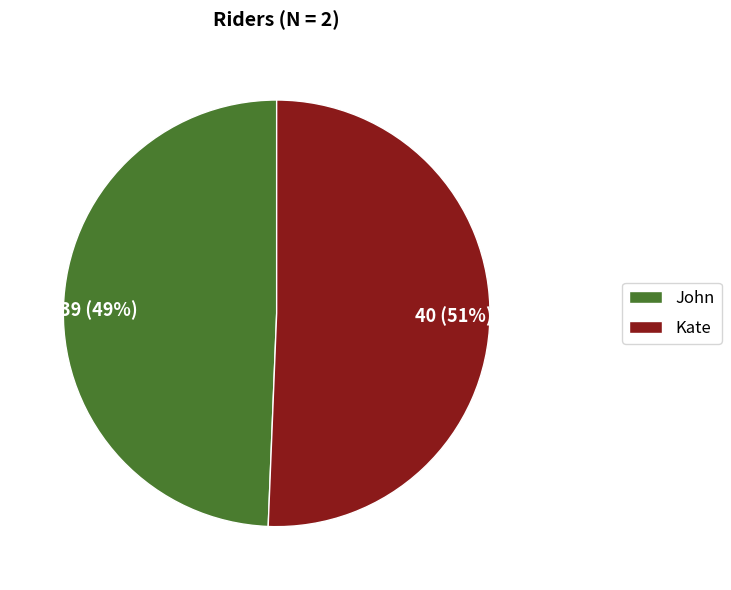

To the nearest percent, what portion does John represent?

49%